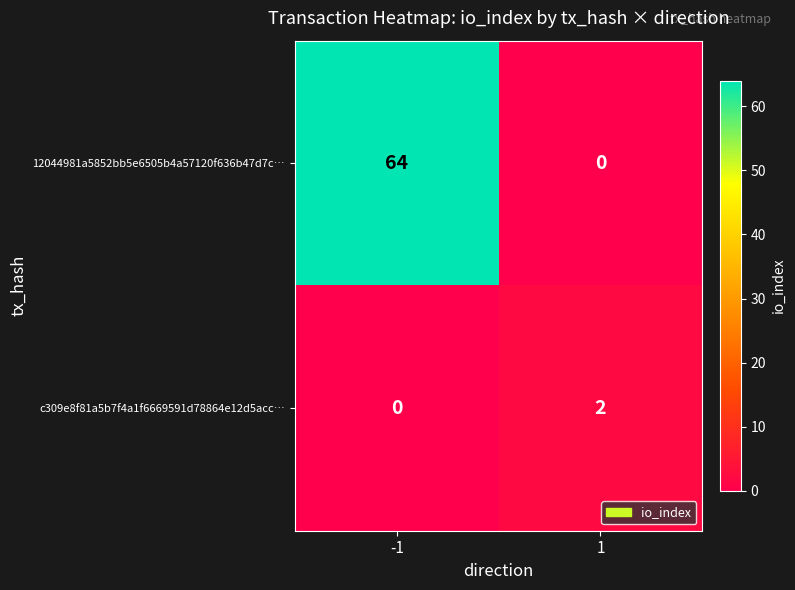

List the series in order of their peak value, lowest first.

c309e8f81a5b7f4a1f6669591d78864e12d5acc…, 12044981a5852bb5e6505b4a57120f636b47d7c…